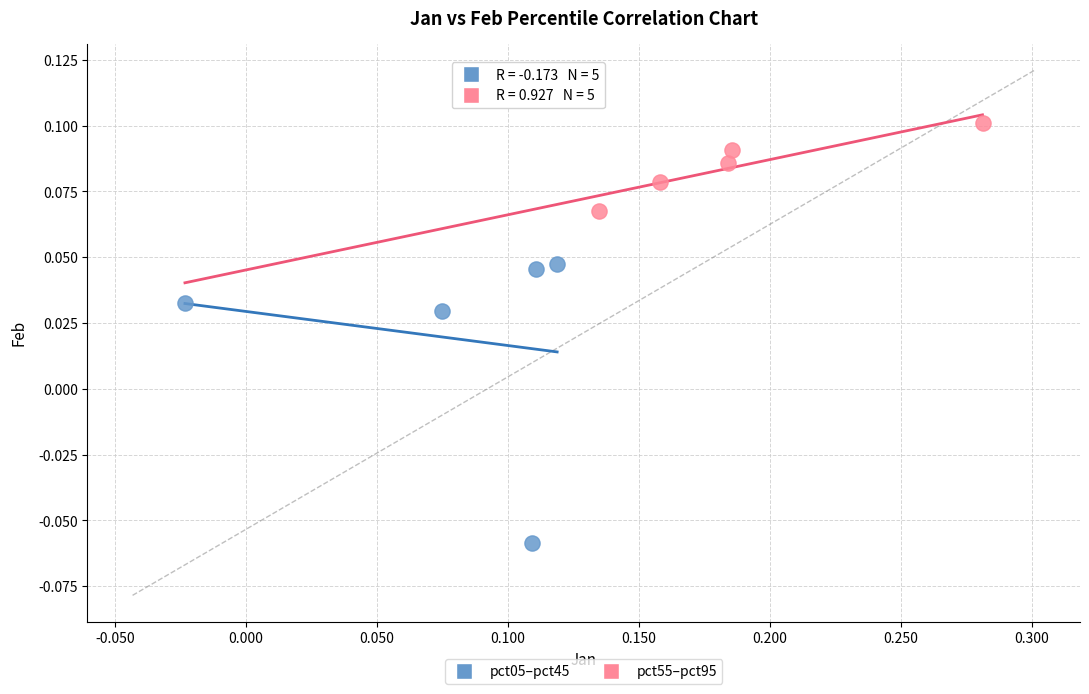

Which series has the widest spread of Y values?

pct05–pct45